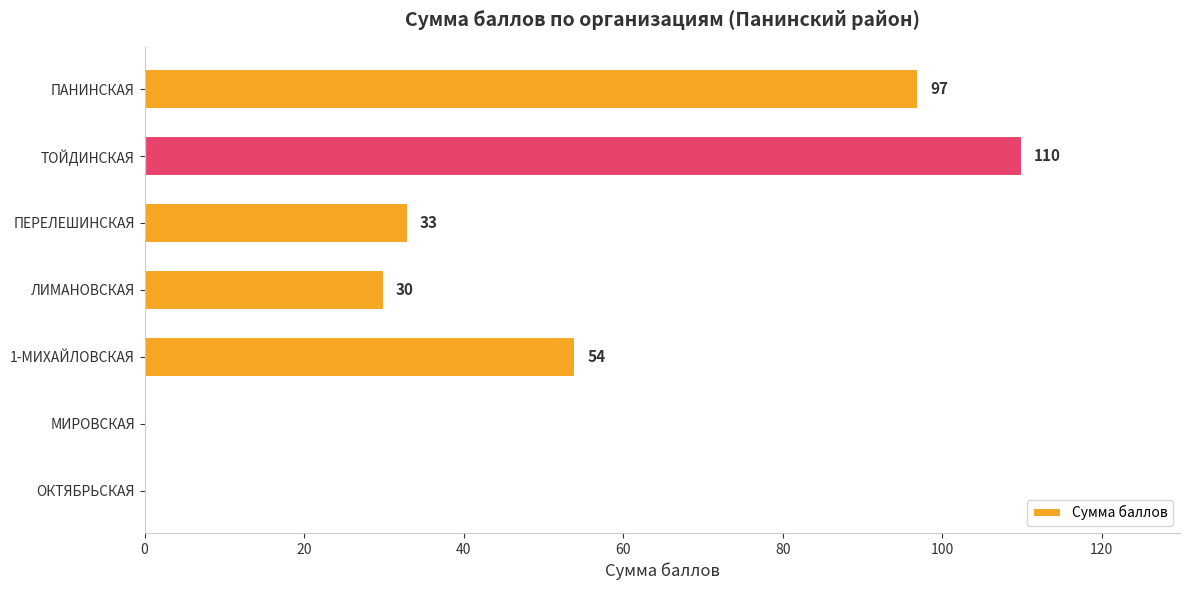

What is the ratio of the value at 1-МИХАЙЛОВСКАЯ to the value at ЛИМАНОВСКАЯ?

1.8